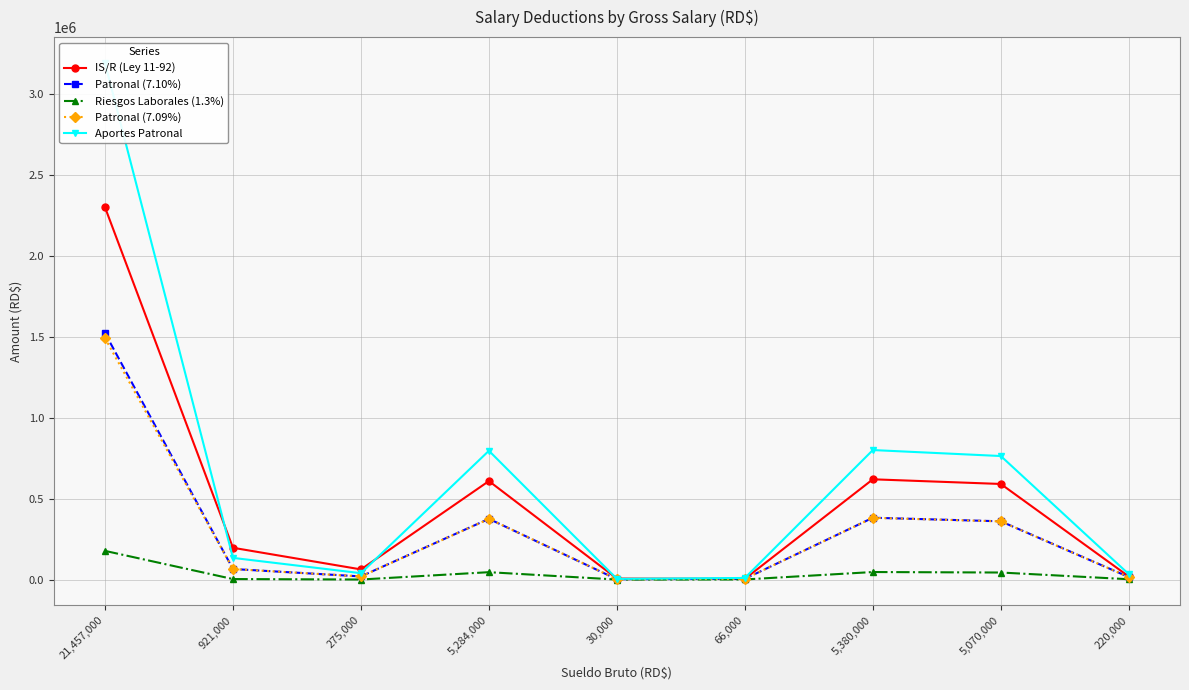

Reading right to left, extract all data points from this chart.

IS/R (Ley 11-92): 19078.7	590520.8	619352.6	4615.8	6266.4	608470.4	62857.1	196498.1	2299664.4
Patronal (7.10%): 15620.0	359970.0	381980.0	4686.0	2130.0	375164.0	19525.0	65391.0	1522527.6
Riesgos Laborales (1.3%): 2171.5	43630.4	46653.4	726.0	191.5	45735.9	438.0	3299.1	177302.7
Patronal (7.09%): 15598.0	359463.0	381442.0	4679.4	2127.0	374635.6	19497.5	65298.9	1490936.6
Aportes Patronal: 33389.5	763063.4	799984.0	10091.4	4448.5	795535.5	39460.5	133989.0	3190766.9